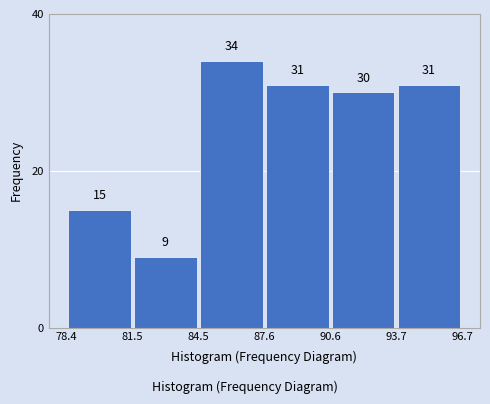

Reading left to right, list every bar in this chart as the range it spans on the x-axis followed by its height.

78.4 to 81.5: 15
81.5 to 84.5: 9
84.5 to 87.6: 34
87.6 to 90.6: 31
90.6 to 93.7: 30
93.7 to 96.7: 31